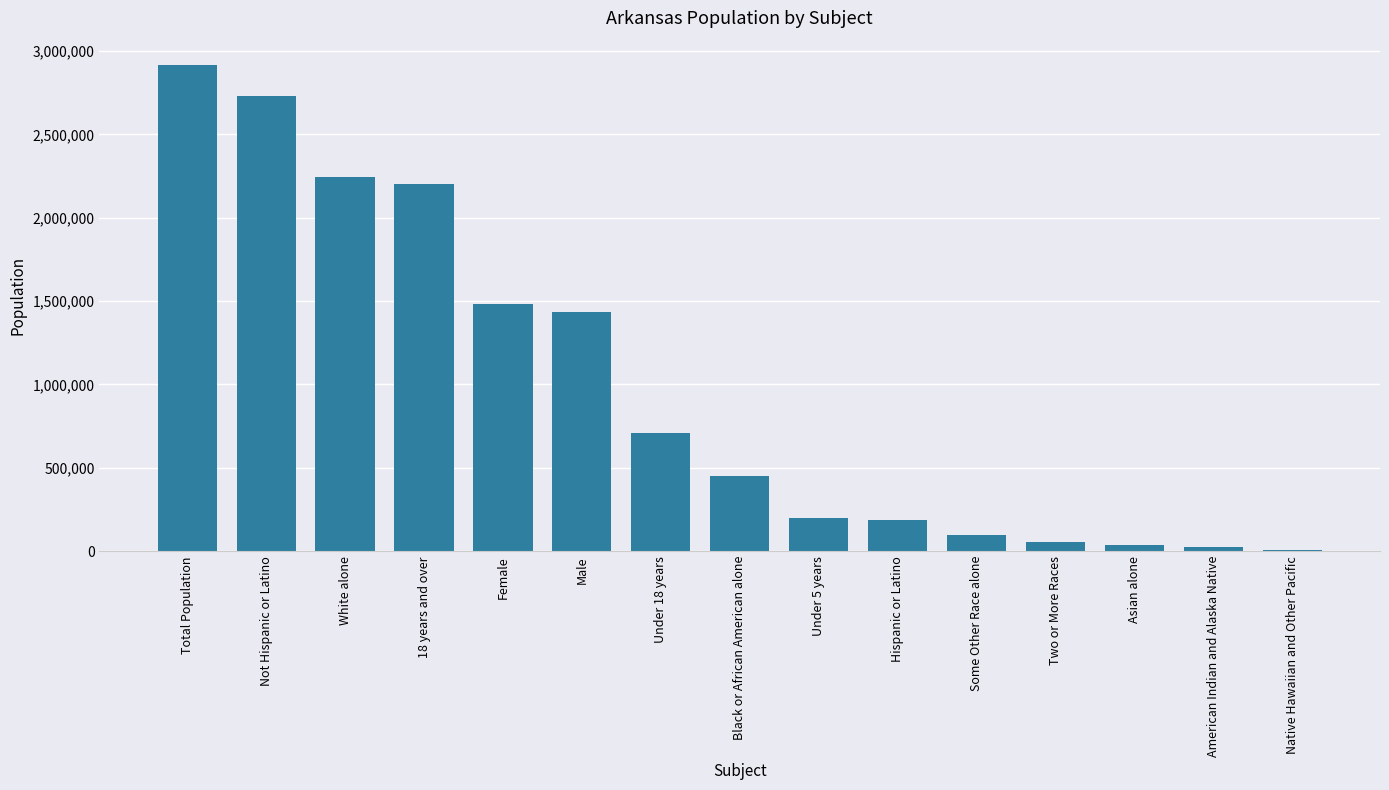

What is the sum of all values?

14777279